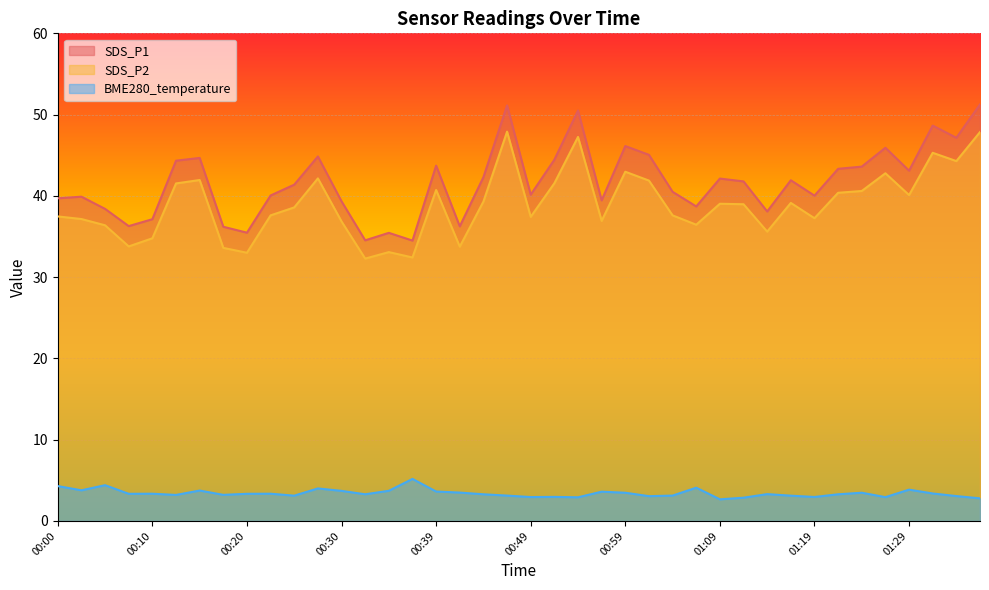

What value does the SDS_P1 series have at 00:03?

39.9